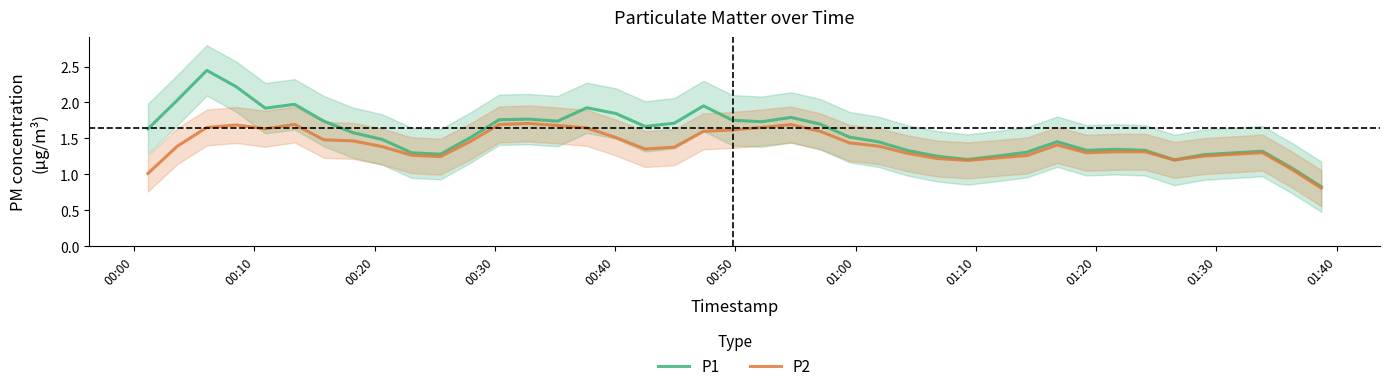

How many interior local valleys does the P2 series have?

6